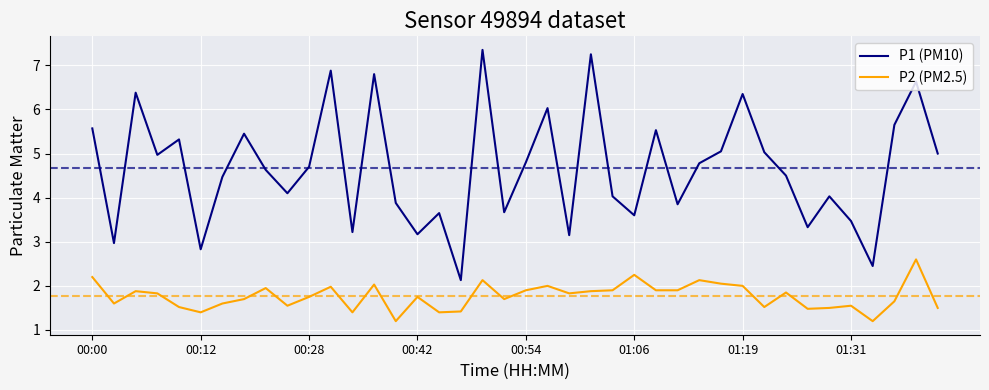

Which series has the largest range (max minus min)?

P1 (PM10)